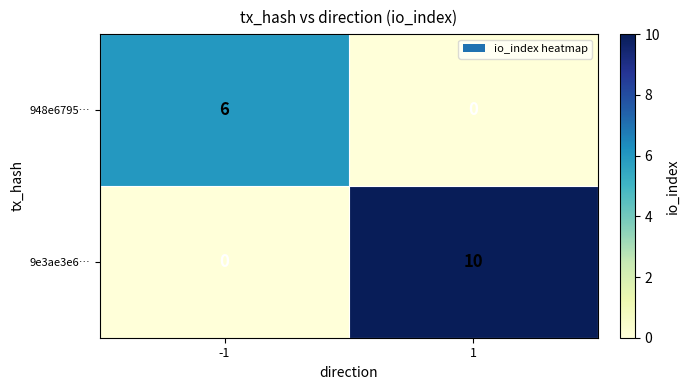

What is the difference between the highest and lowest values at -1?

6